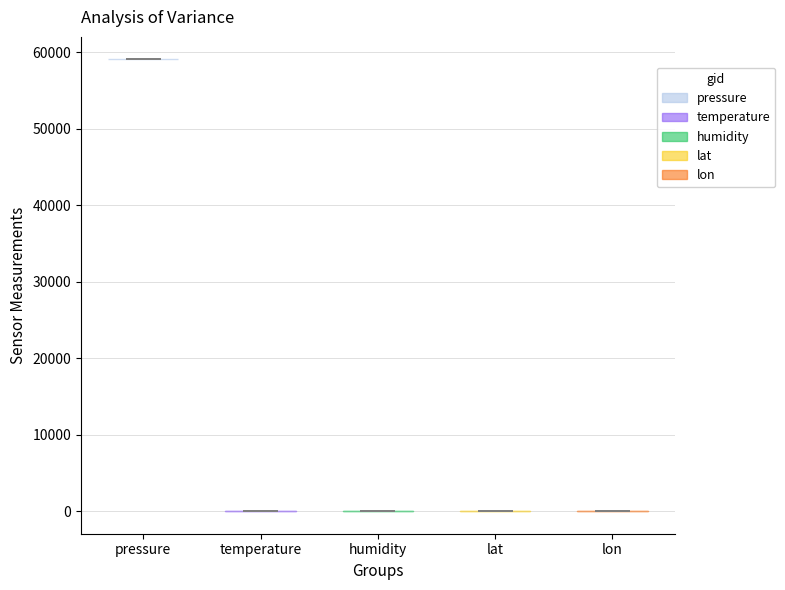

Which violin has the highest median line?

pressure